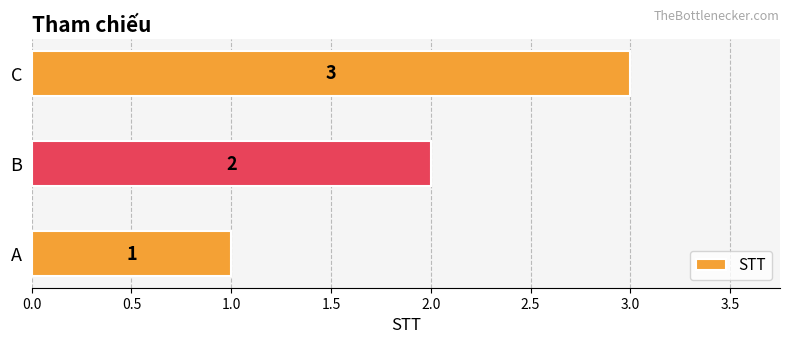

What is the sum of all values?

6